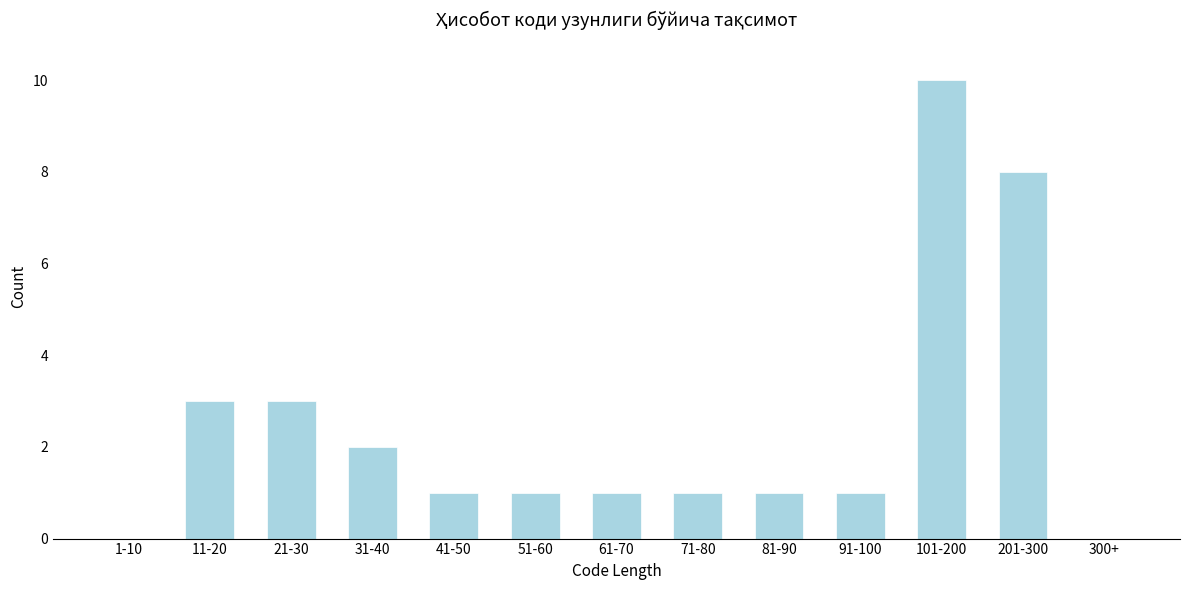

Reading right to left, extract all data points from this chart.

300+=0	201-300=8	101-200=10	91-100=1	81-90=1	71-80=1	61-70=1	51-60=1	41-50=1	31-40=2	21-30=3	11-20=3	1-10=0